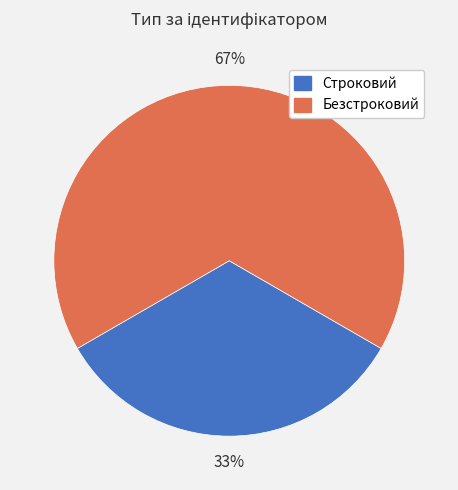

Is it true that Безстроковий is 79% of the pie?

False